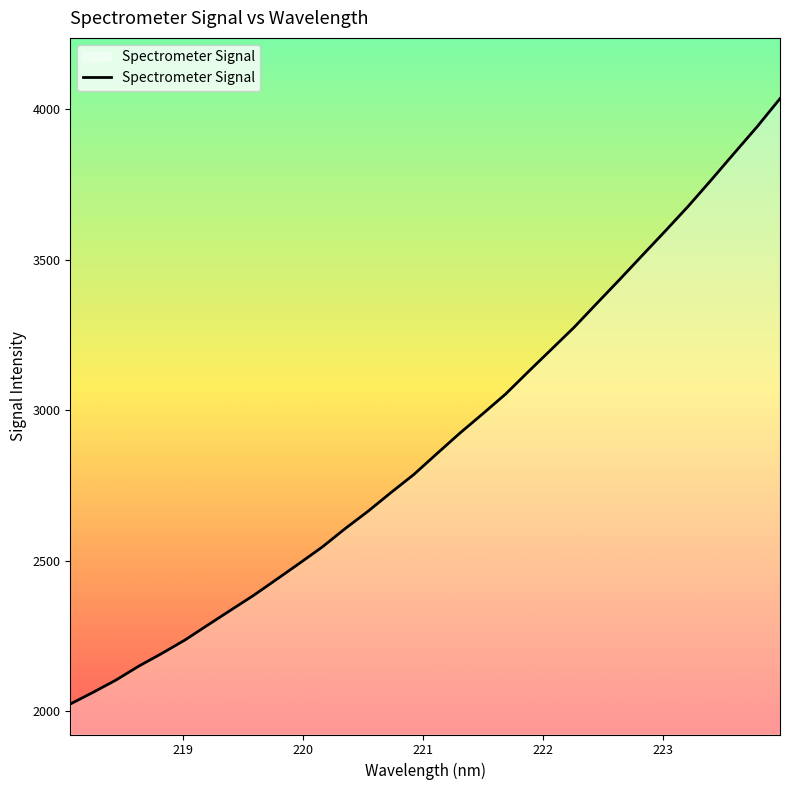

What is the greatest value displayed?

4036.0